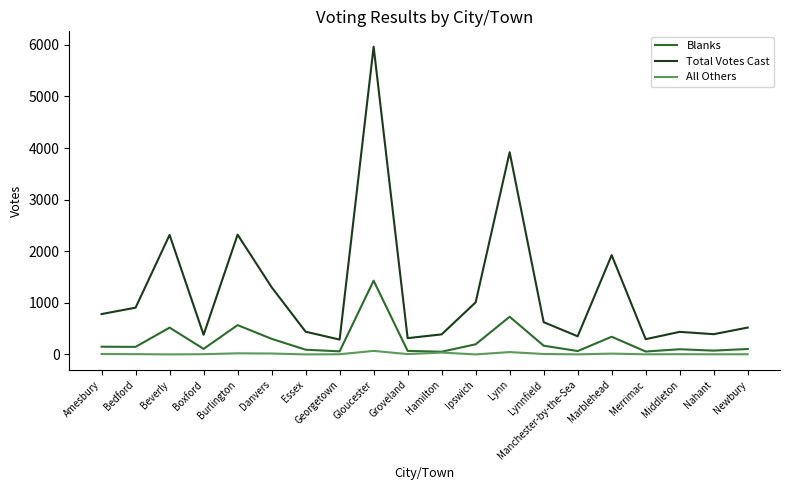

True or false: Total Votes Cast and All Others intersect in this chart.

False